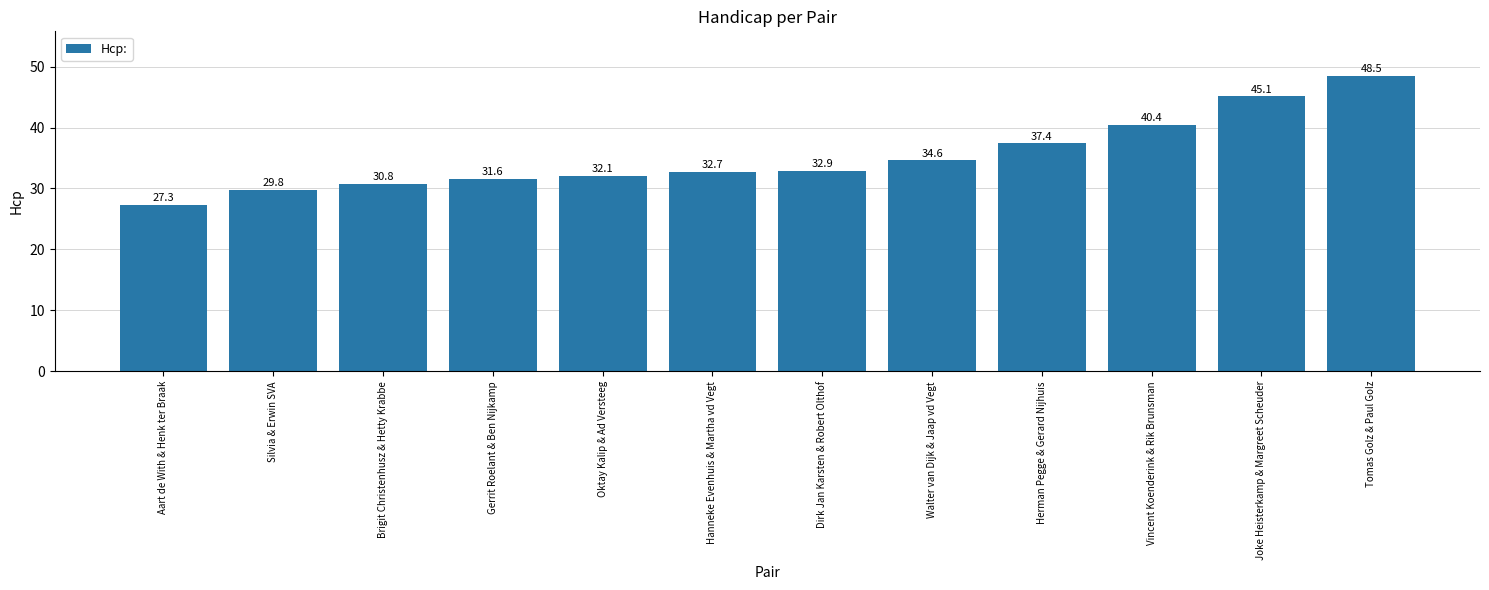

Rank the categories by value from highest to lowest.

Tomas Golz & Paul Golz, Joke Heisterkamp & Margreet Scheuder, Vincent Koenderink & Rik Brunsman, Herman Pegge & Gerard Nijhuis, Walter van Dijk & Jaap vd Vegt, Dirk Jan Karsten & Robert Olthof, Hanneke Evenhuis & Martha vd Vegt, Oktay Kalip & Ad Versteeg, Gerrit Roelant & Ben Nijkamp, Brigit Christenhusz & Hetty Krabbe, Silvia & Erwin SVA, Aart de With & Henk ter Braak